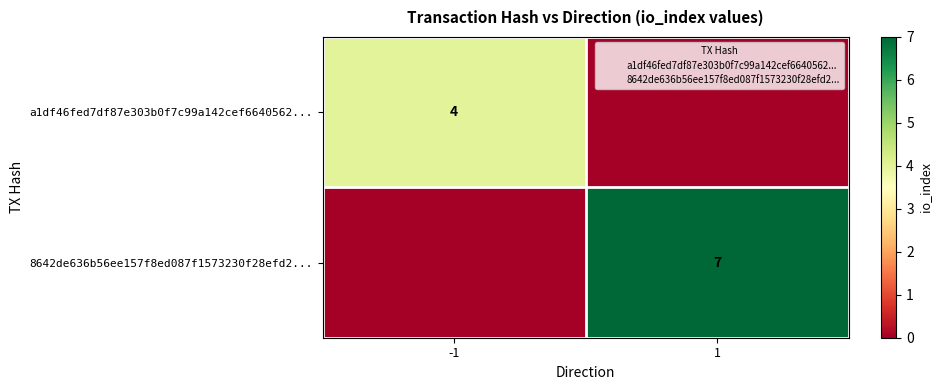

True or false: 8642de636b56ee157f8ed087f1573230f28efd2... has a value of 10 at 1.

False